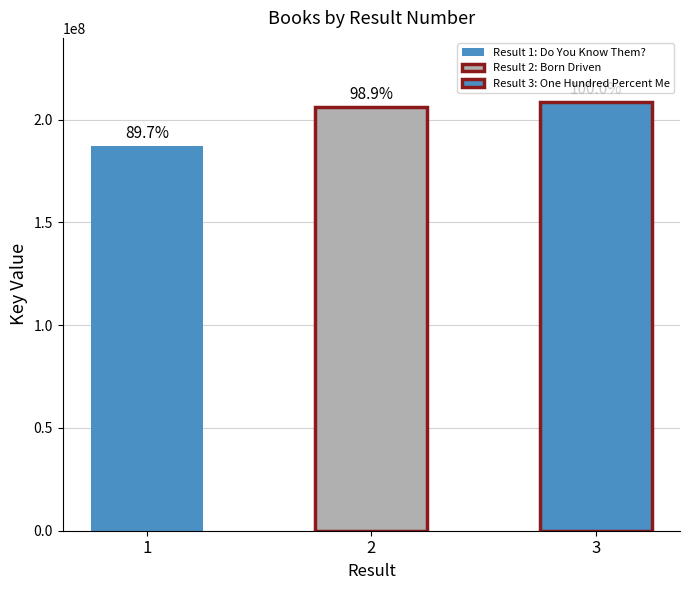

Rank the categories by value from lowest to highest.

1, 2, 3